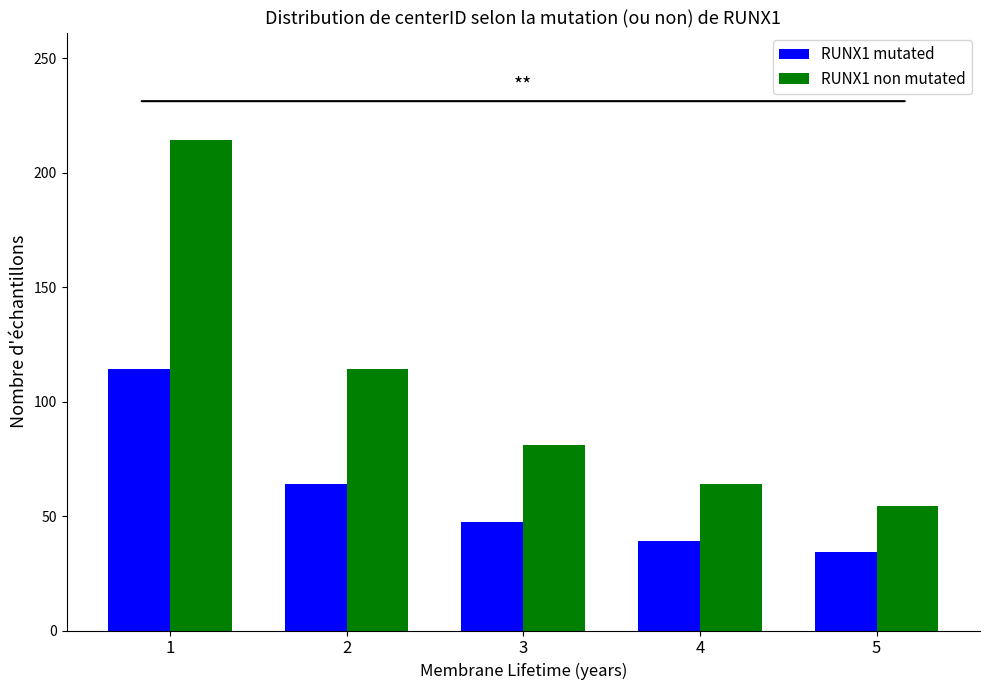

Which series has the largest range (max minus min)?

RUNX1 non mutated